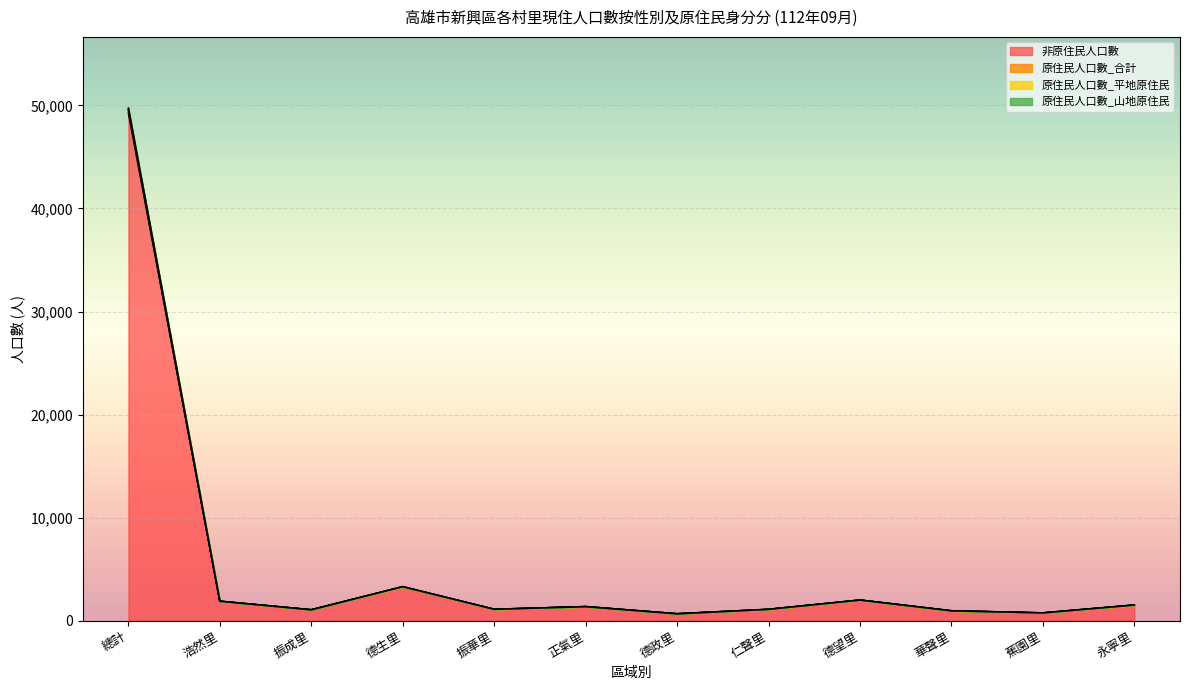

True or false: 原住民人口數_山地原住民 has more than 1 interior local peaks.

True